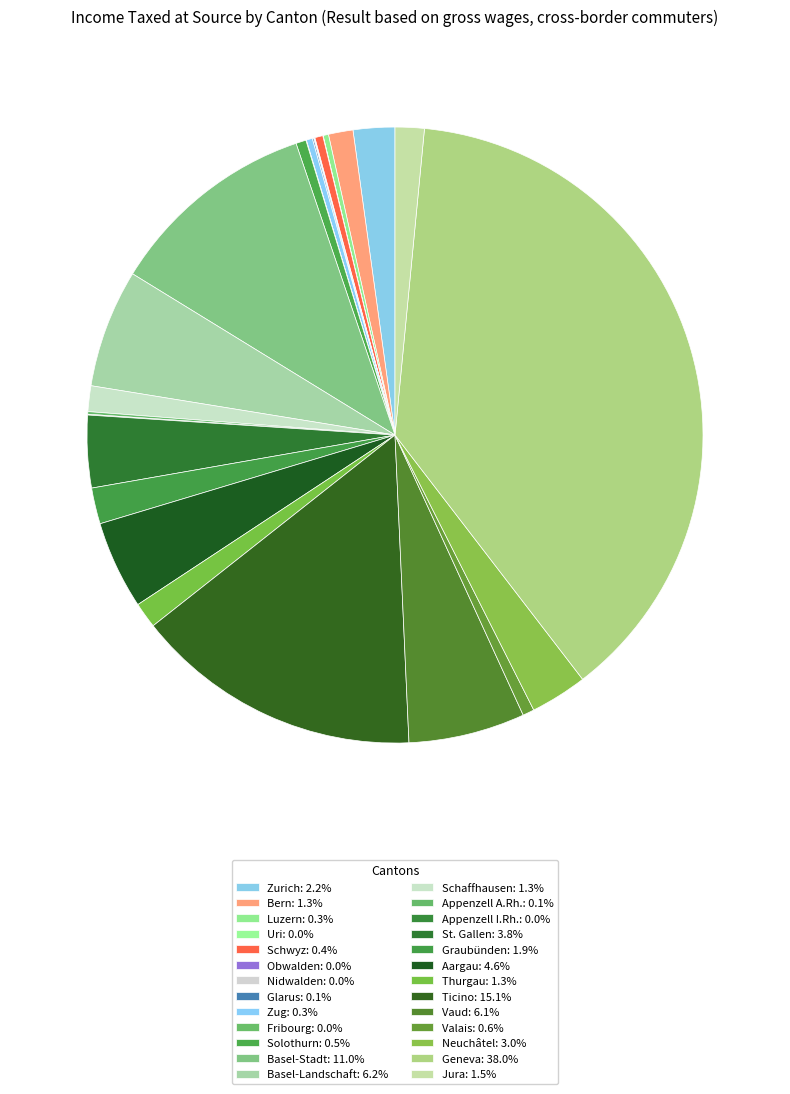

What percentage do Basel-Landschaft and St. Gallen together represent?

10.0%